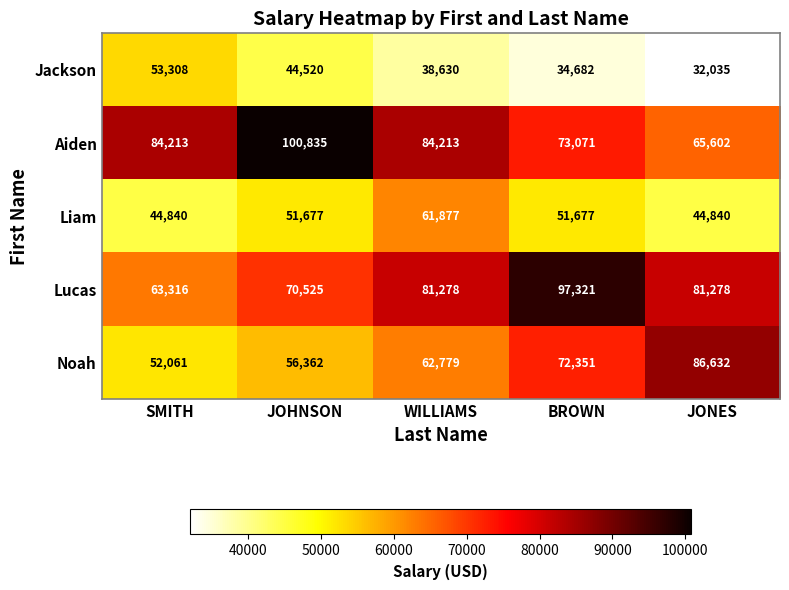

What is the greatest value displayed?

100835